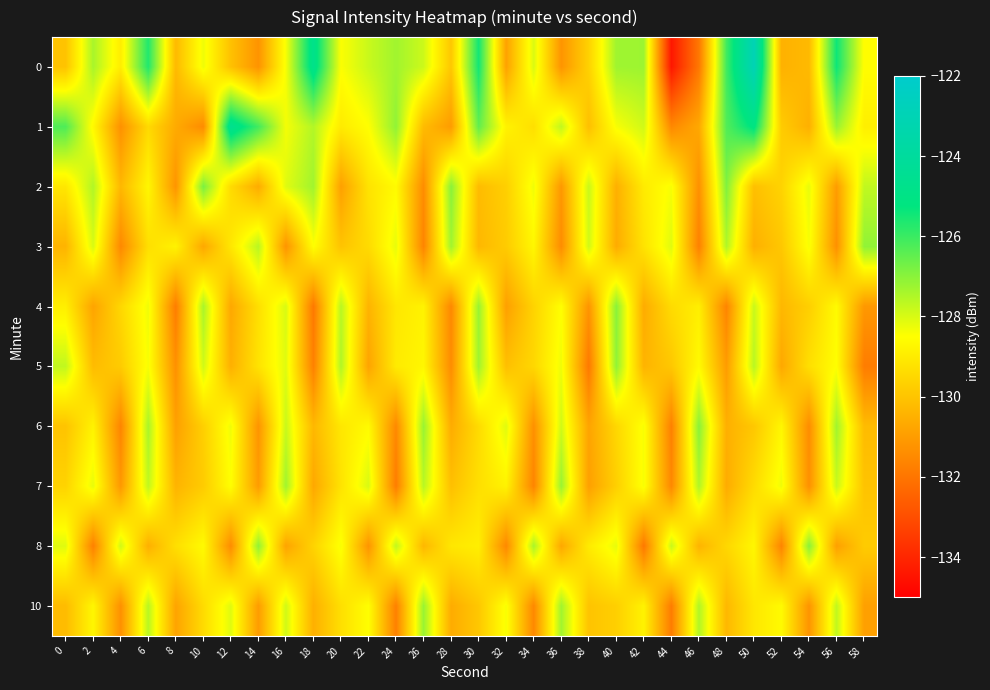

Reading left to right, what are all the values shown in this chart?

0: 0=-130.0	2=-127.4	4=-128.9	6=-125.7	8=-130.2	10=-128.3	12=-130.1	14=-131.2	16=-128.4	18=-124.8	20=-128.5	22=-127.8	24=-127.3	26=-127.9	28=-129.9	30=-125.5	32=-130.8	34=-128.0	36=-131.2	38=-129.6	40=-127.3	42=-127.2	44=-134.4	46=-131.9	48=-126.1	50=-123.0	52=-130.5	54=-130.3	56=-125.4	58=-128.5
1: 0=-126.2	2=-128.6	4=-131.3	6=-129.4	8=-130.6	10=-131.4	12=-124.6	14=-126.1	16=-128.4	18=-127.5	20=-129.0	22=-128.5	24=-127.1	26=-130.2	28=-131.0	30=-126.5	32=-128.8	34=-129.3	36=-127.7	38=-130.1	40=-128.4	42=-127.9	44=-131.5	46=-130.7	48=-126.3	50=-125.1	52=-129.8	54=-130.5	56=-127.2	58=-128.9
2: 0=-129.1	2=-127.5	4=-130.3	6=-128.7	8=-131.2	10=-126.8	12=-129.4	14=-130.6	16=-128.1	18=-127.3	20=-130.9	22=-129.2	24=-128.6	26=-131.4	28=-127.0	30=-130.2	32=-129.7	34=-128.3	36=-131.1	38=-127.8	40=-130.5	42=-129.0	44=-128.4	46=-131.3	48=-126.9	50=-130.1	52=-129.6	54=-128.2	56=-131.0	58=-127.7
3: 0=-130.4	2=-128.0	4=-131.5	6=-129.3	8=-128.8	10=-130.7	12=-129.1	14=-127.6	16=-131.2	18=-128.5	20=-130.0	22=-129.4	24=-128.2	26=-131.6	28=-127.3	30=-130.3	32=-129.8	34=-128.7	36=-131.4	38=-127.9	40=-130.6	42=-129.2	44=-128.1	46=-131.7	48=-127.5	50=-130.5	52=-129.9	54=-128.4	56=-131.3	58=-127.1
4: 0=-128.9	2=-130.8	4=-129.5	6=-128.3	8=-131.8	10=-127.4	12=-130.7	14=-129.3	16=-128.0	18=-131.9	20=-127.6	22=-130.4	24=-129.1	26=-128.8	28=-131.5	30=-127.2	32=-130.9	34=-129.6	36=-128.5	38=-131.2	40=-127.0	42=-130.6	44=-129.4	46=-128.9	48=-131.6	50=-127.8	52=-130.3	54=-129.7	56=-128.6	58=-131.1
5: 0=-127.7	2=-130.2	4=-129.8	6=-128.4	8=-131.3	10=-127.9	12=-130.5	14=-129.2	16=-128.1	18=-131.7	20=-127.5	22=-130.8	24=-129.0	26=-128.7	28=-131.4	30=-127.3	32=-130.1	34=-129.5	36=-128.3	38=-131.9	40=-127.1	42=-130.4	44=-129.9	46=-128.6	48=-131.0	50=-127.6	52=-130.7	54=-129.3	56=-128.5	58=-131.8
6: 0=-130.0	2=-128.8	4=-131.6	6=-127.4	8=-130.9	10=-129.7	12=-128.3	14=-131.2	16=-127.8	18=-130.3	20=-129.1	22=-128.6	24=-131.5	26=-127.2	28=-130.6	30=-129.4	32=-128.1	34=-131.3	36=-127.9	38=-130.8	40=-129.5	42=-128.4	44=-131.7	46=-127.0	48=-130.5	50=-129.9	52=-128.7	54=-131.4	56=-127.3	58=-130.2
7: 0=-129.6	2=-128.2	4=-131.1	6=-127.7	8=-130.4	10=-129.8	12=-128.5	14=-131.0	16=-127.3	18=-130.7	20=-129.2	22=-128.0	24=-131.8	26=-127.6	28=-130.1	30=-129.3	32=-128.8	34=-131.6	36=-127.2	38=-130.9	40=-129.7	42=-128.4	44=-131.5	46=-127.5	48=-130.6	50=-129.4	52=-128.3	54=-131.3	56=-127.8	58=-130.0
8: 0=-128.1	2=-131.7	4=-127.9	6=-130.5	8=-129.3	10=-128.6	12=-131.4	14=-127.1	16=-130.8	18=-129.6	20=-128.4	22=-131.2	24=-127.7	26=-130.3	28=-129.1	30=-128.9	32=-131.5	34=-127.4	36=-130.7	38=-129.0	40=-128.2	42=-131.9	44=-127.8	46=-130.4	48=-129.5	50=-128.7	52=-131.6	54=-127.0	56=-130.9	58=-129.8
10: 0=-130.2	2=-128.7	4=-131.3	6=-127.6	8=-130.8	10=-129.4	12=-128.1	14=-131.0	16=-127.9	18=-130.5	20=-129.3	22=-128.5	24=-131.7	26=-127.2	28=-130.6	30=-129.9	32=-128.4	34=-131.5	36=-127.3	38=-130.0	40=-129.7	42=-128.8	44=-131.8	46=-127.5	48=-130.3	50=-129.1	52=-128.6	54=-131.2	56=-127.7	58=-130.9